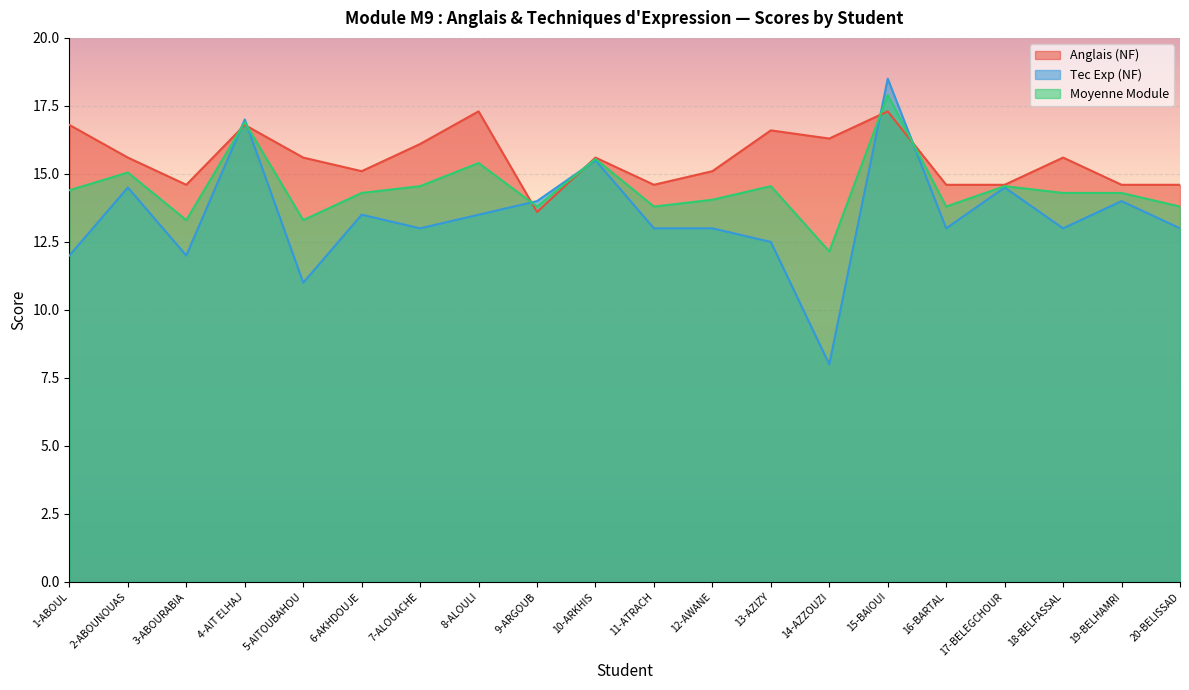

Where do Anglais (NF) and Tec Exp (NF) first cross each other?

3-ABOURABIA and 4-AIT ELHAJ